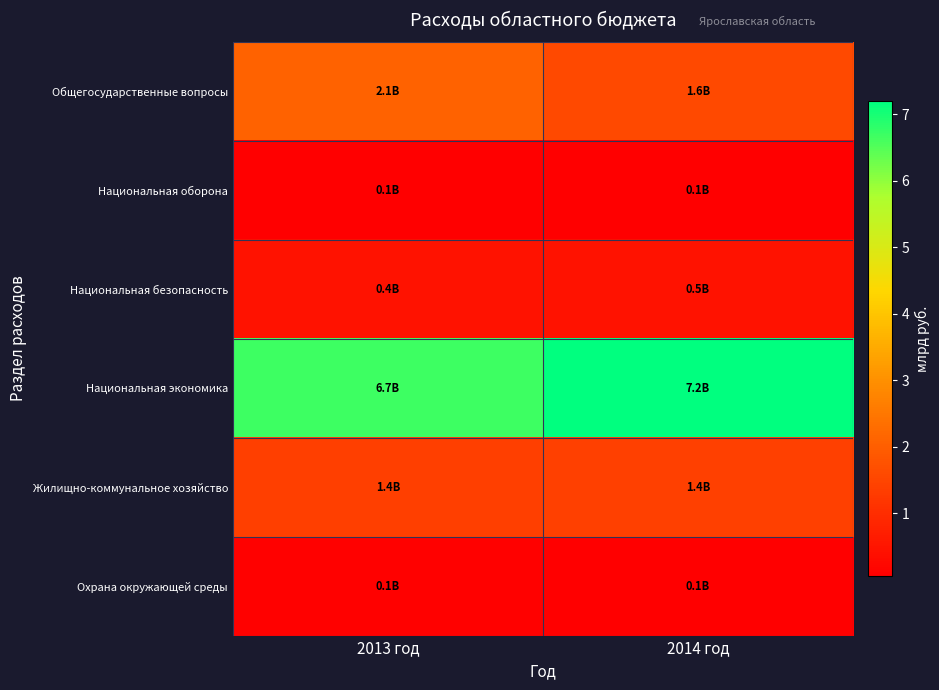

What is the minimum value shown in the chart?

0.1